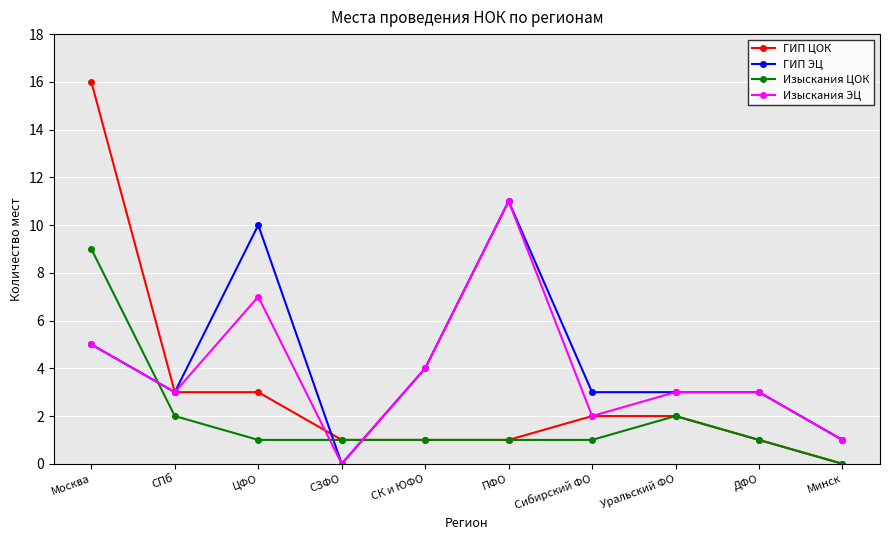

What position from the left is Уральский ФО?

8